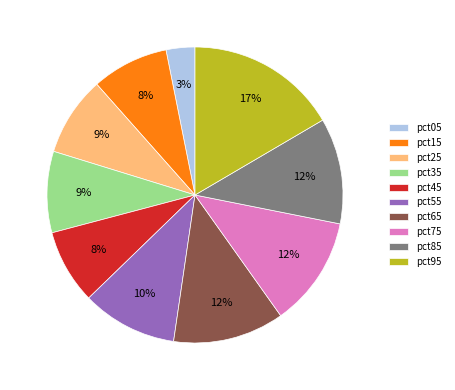

Combined, do pct85 and pct05 account for over 50%?

No